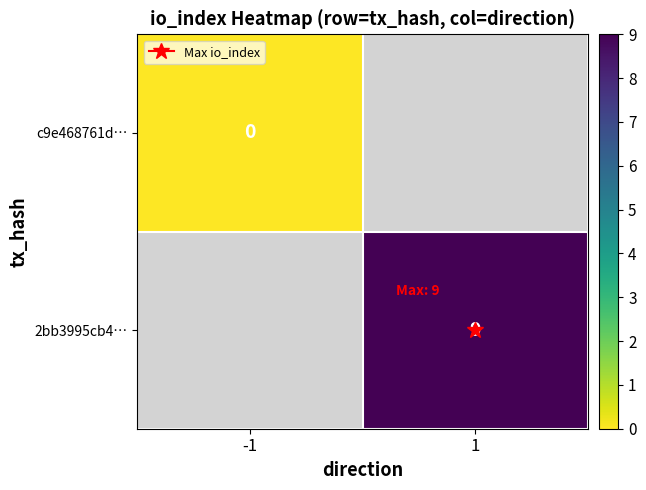

What value does the 2bb3995cb4… series have at 1?

9.0